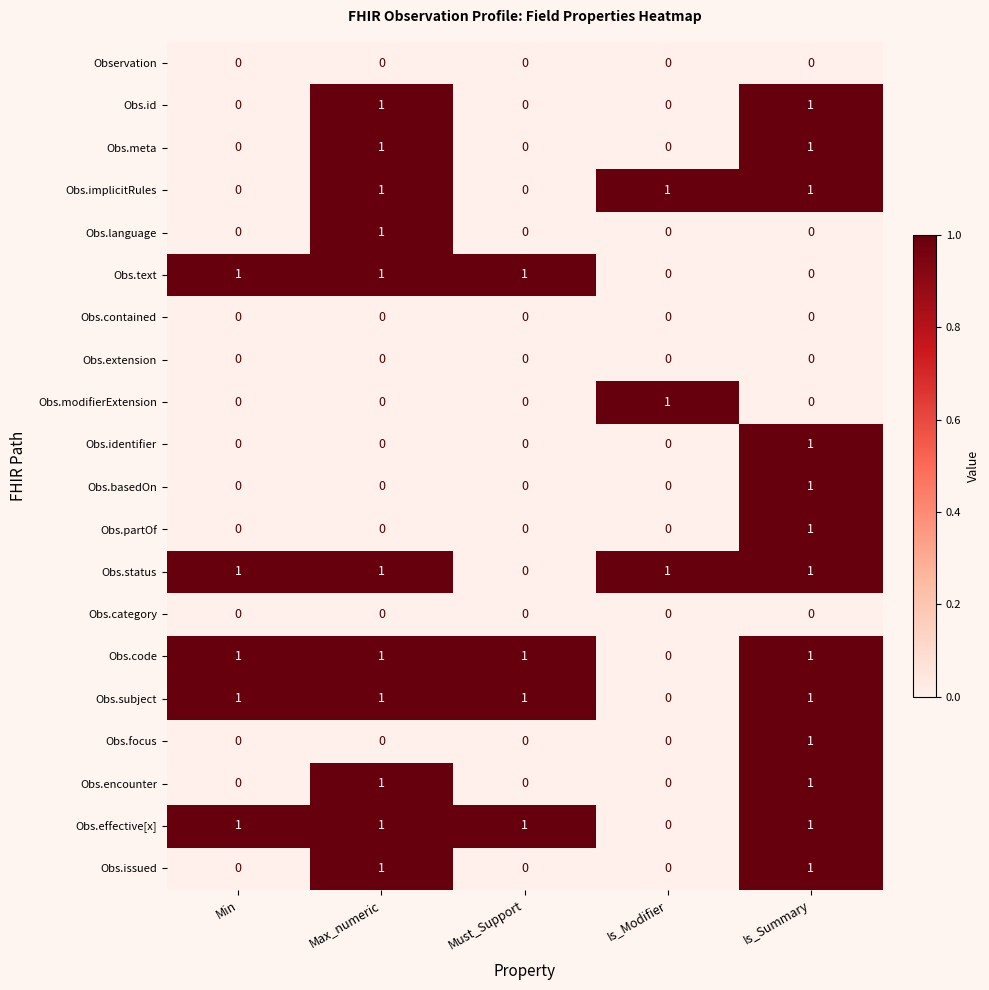

True or false: Obs.modifierExtension has a value of 0 at Is_Summary.

True